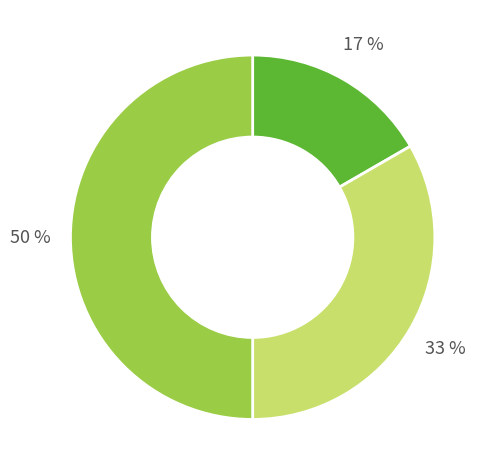

To the nearest percent, what is the average slice percentage?

33%